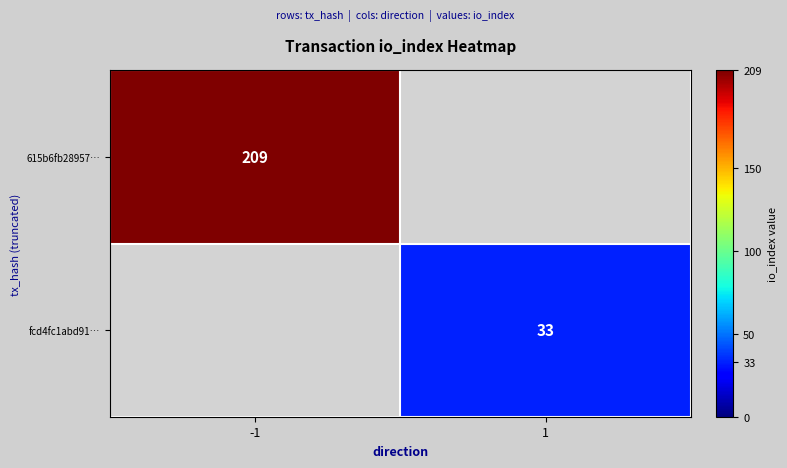

The 615b6fb28957… series shows 128 at -1. True or false?

False